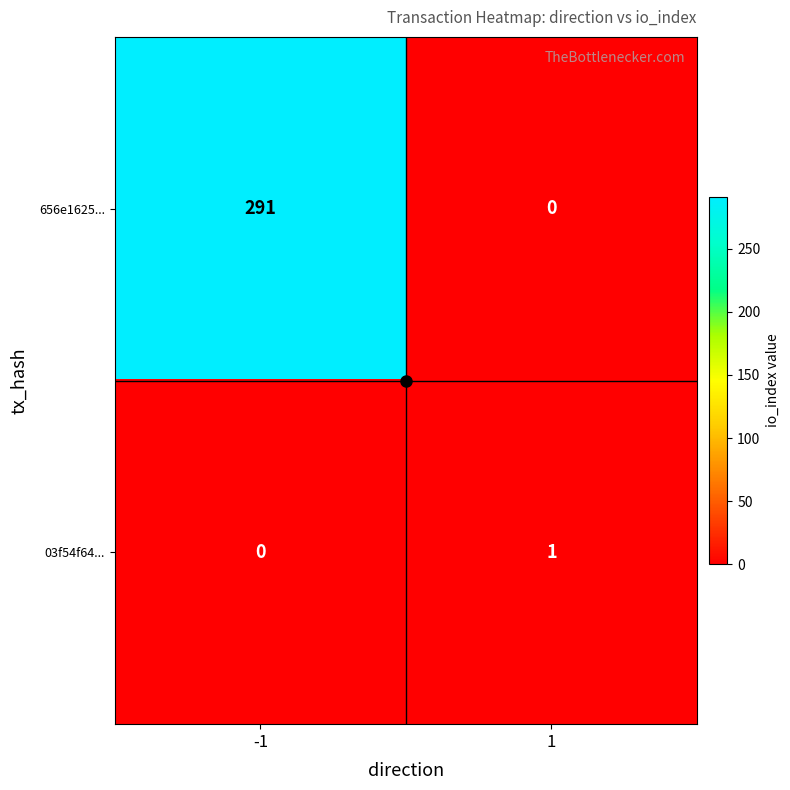

Between -1 and 1, which series saw the biggest shift?

656e1625...